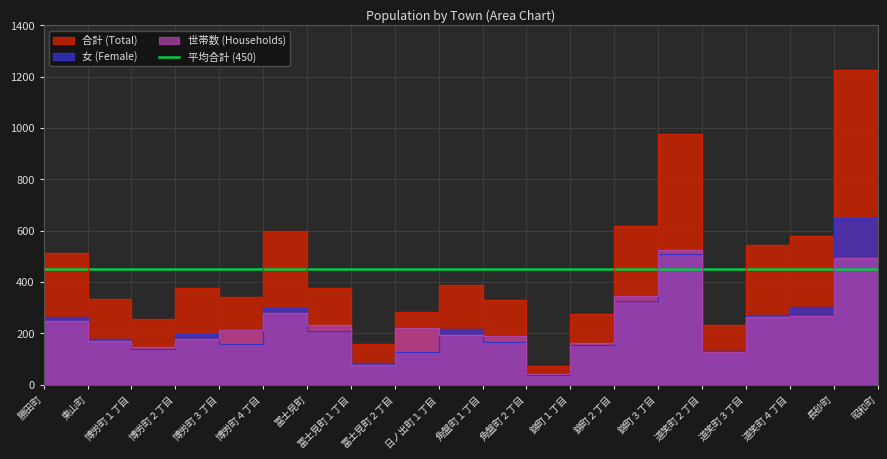

What is the maximum value for 世帯数?

523